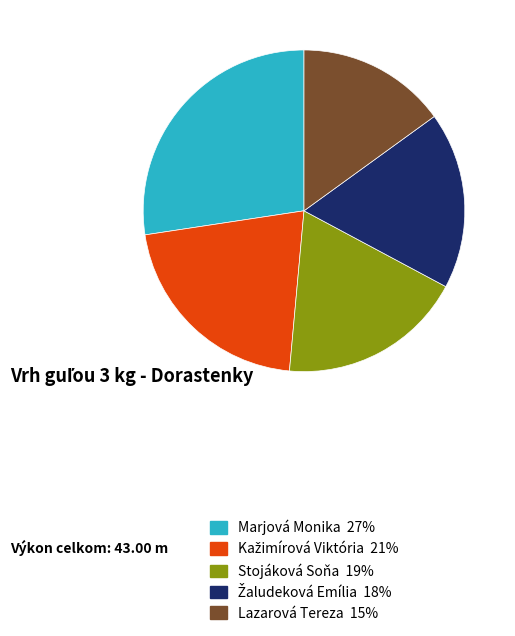

The Stojáková Soňa slice represents 28% of the pie. True or false?

False